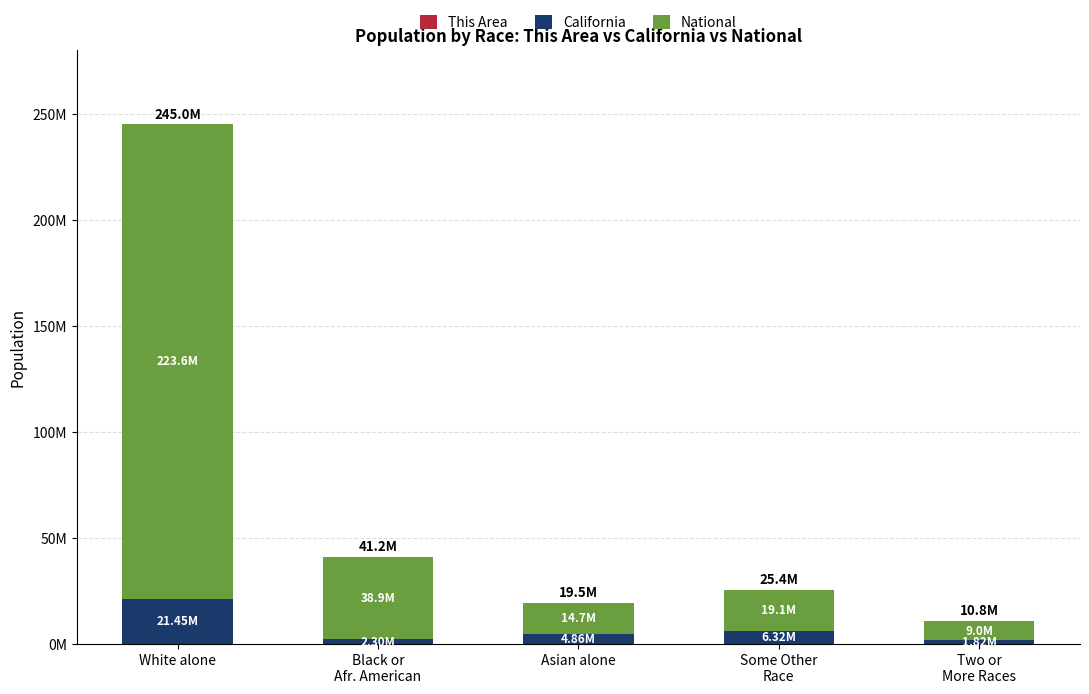

What is the difference between the maximum and second lowest values in the National series?

208.9